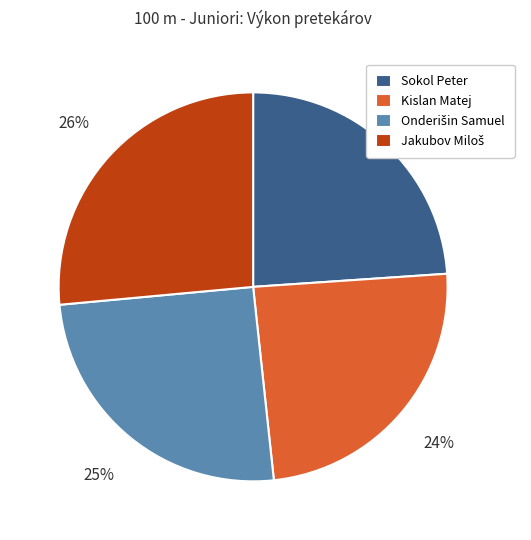

Count the number of slices in the pie.

4